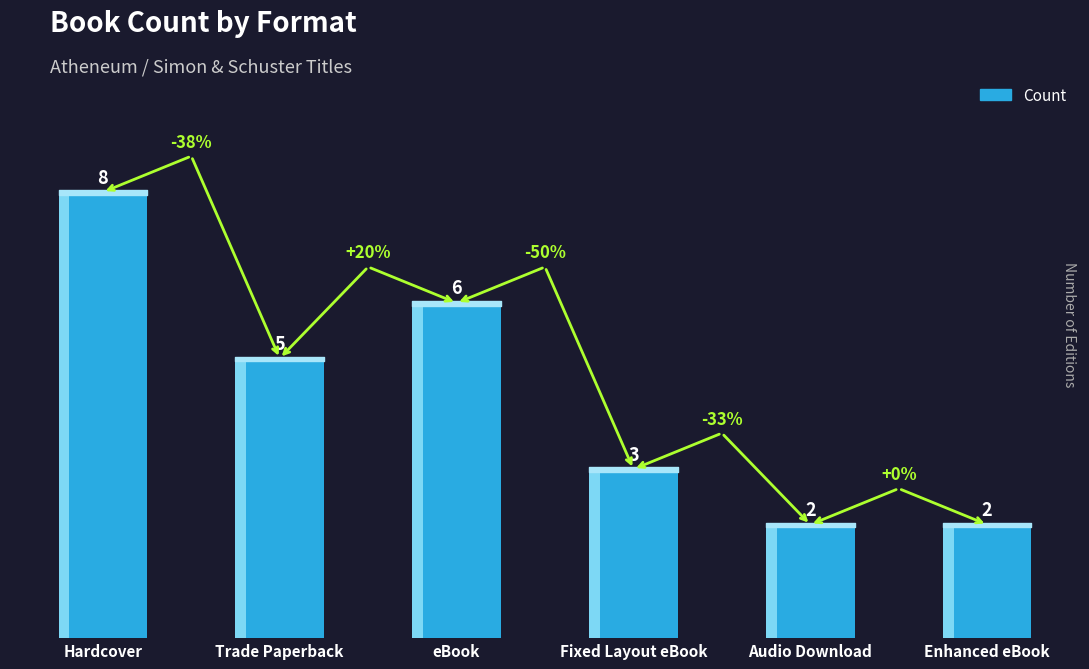

Rank the categories by value from highest to lowest.

Hardcover, eBook, Trade Paperback, Fixed Layout eBook, Audio Download, Enhanced eBook